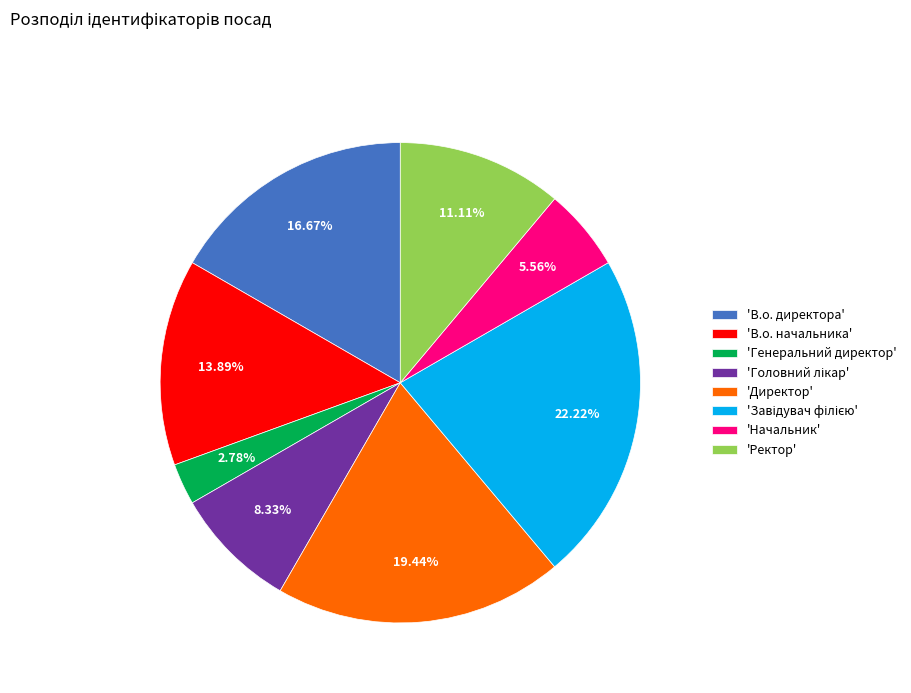

Do 'Ректор' and 'Генеральний директор' together represent more than half of the pie?

No